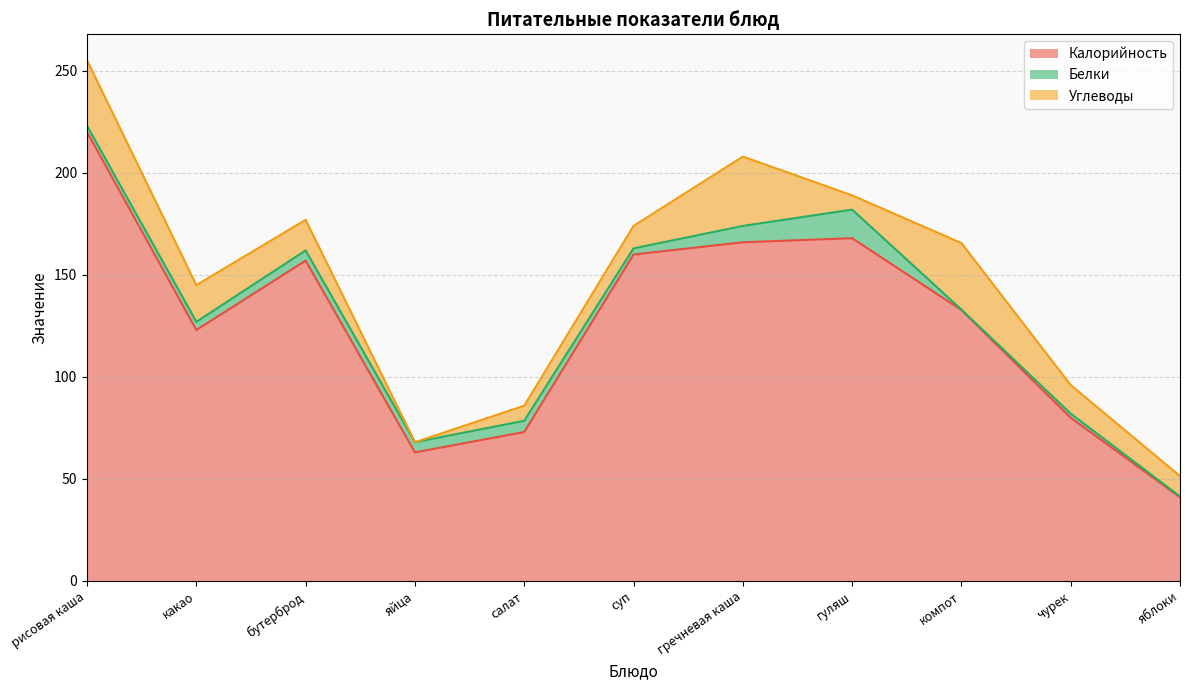

Is the value of Калорийность at какао greater than the value of Белки at бутерброд?

Yes